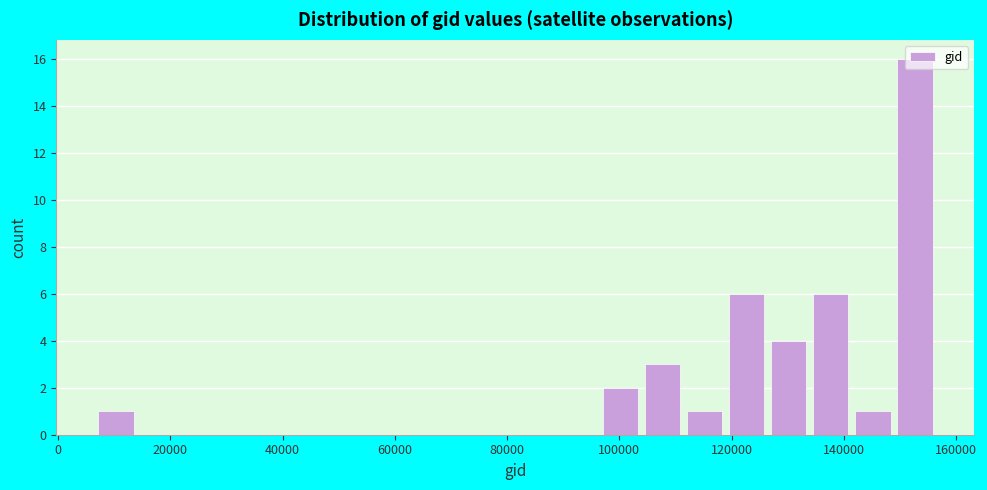

Read against the x-axis, roughly where is the centre of the tallest bar?

152000